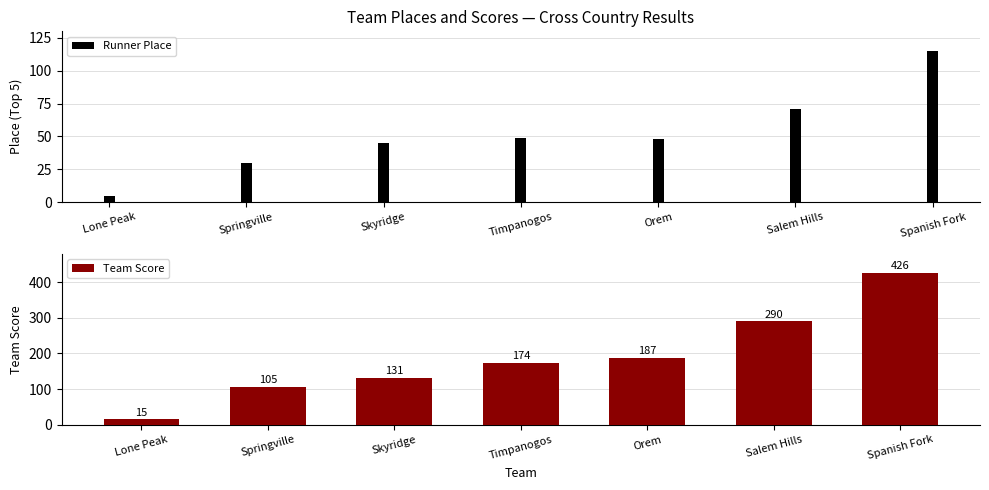

Reading left to right, extract all data points from this chart.

15	105	131	174	187	290	426